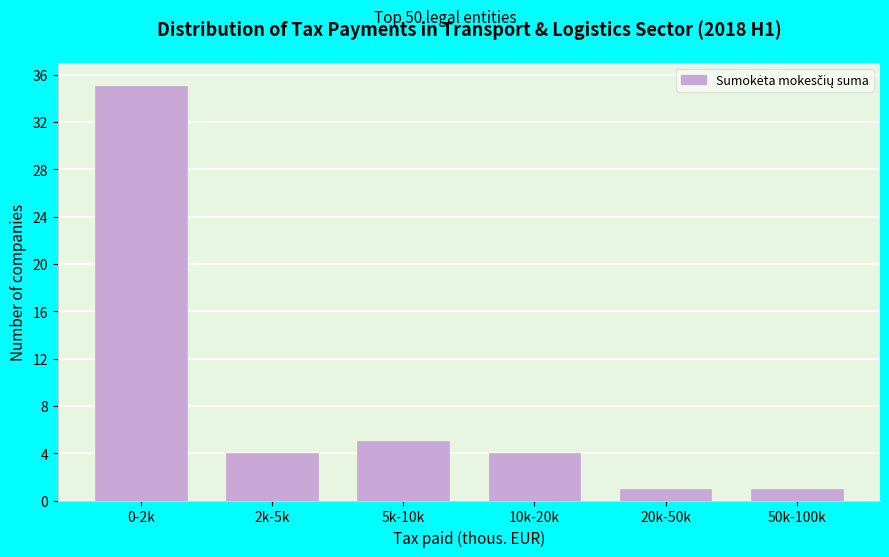

Reading left to right, extract all data points from this chart.

35	4	5	4	1	1